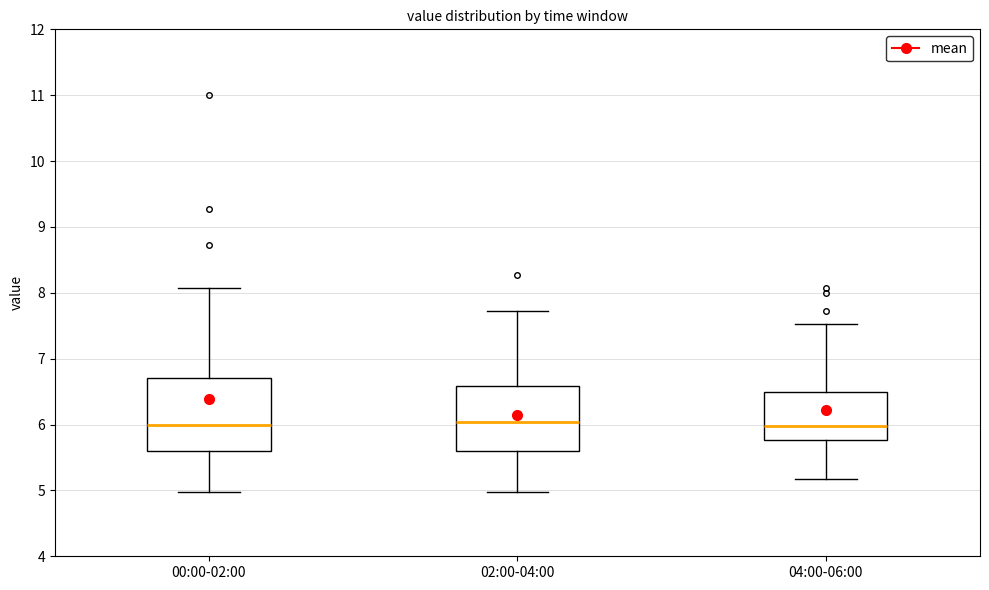

Reading left to right, transcribe this box plot: for each box, give where its median line is, the range the box spans, and where its two whiskers end, as read against the y-axis. The values are not printed on the chart, so give them approximately, as read against the axis.

00:00-02:00: median 6.0, box 5.6 to 6.7, whiskers 5.0 to 8.1
02:00-04:00: median 6.0, box 5.6 to 6.6, whiskers 5.0 to 7.7
04:00-06:00: median 6.0, box 5.8 to 6.5, whiskers 5.2 to 7.5